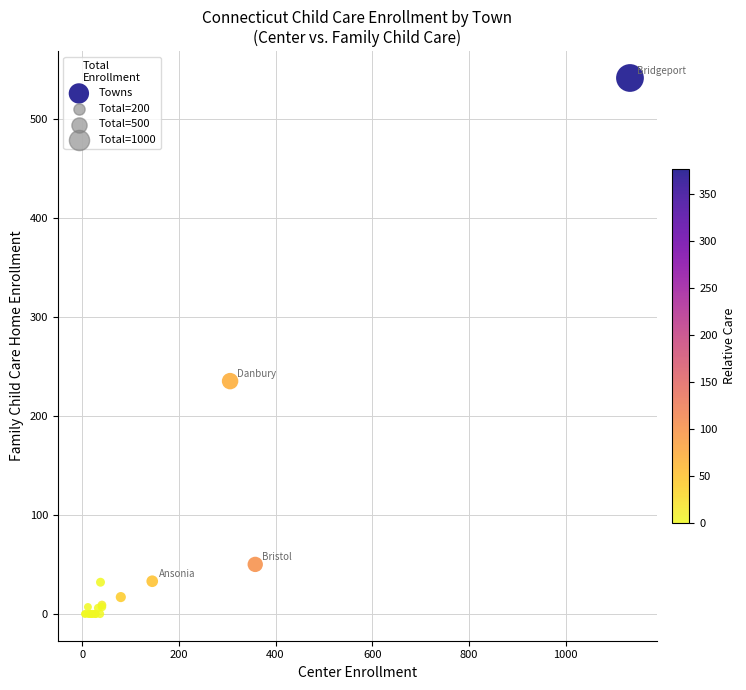

What Y value in the scatter plot is closest to 270?

235